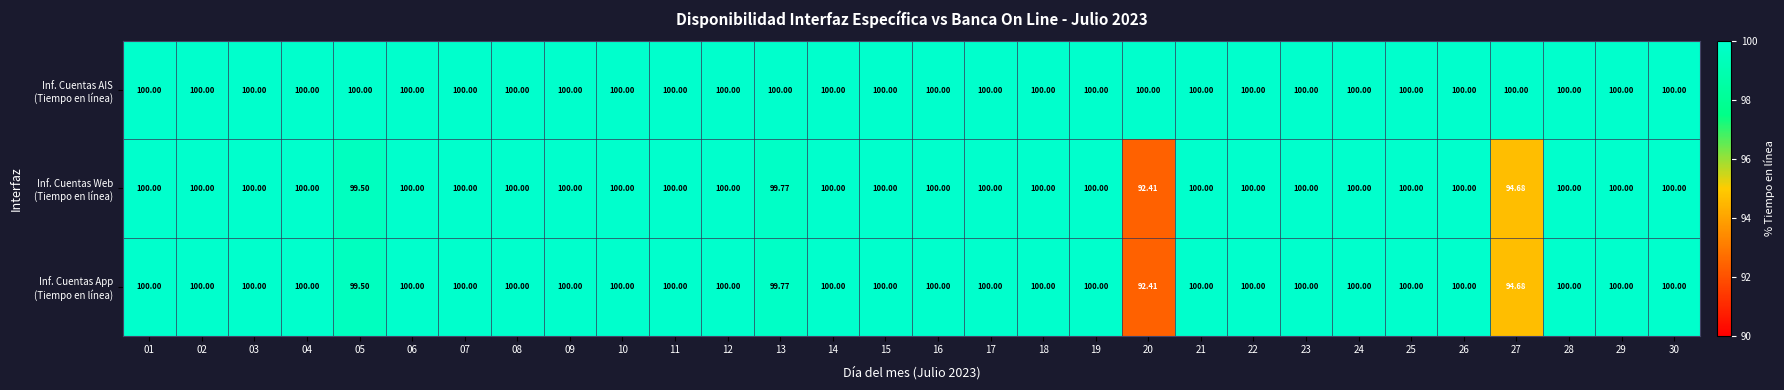

What is the total value across all series at 24?

300.0